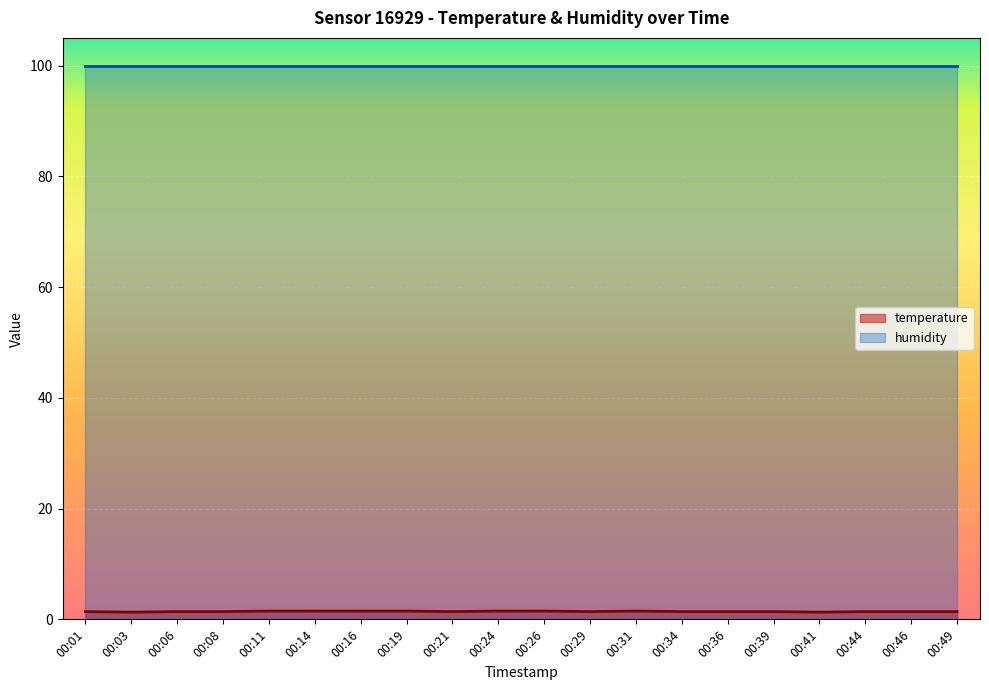

The chart shows a value of 1.5 at 00:16. True or false?

True